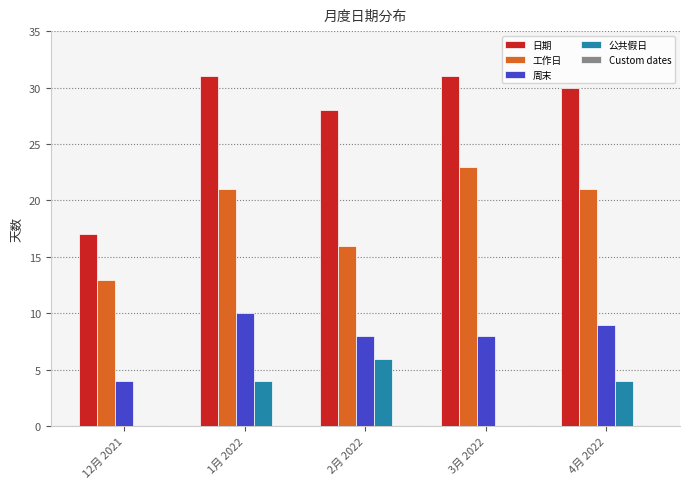

How many groups of bars are there?

5